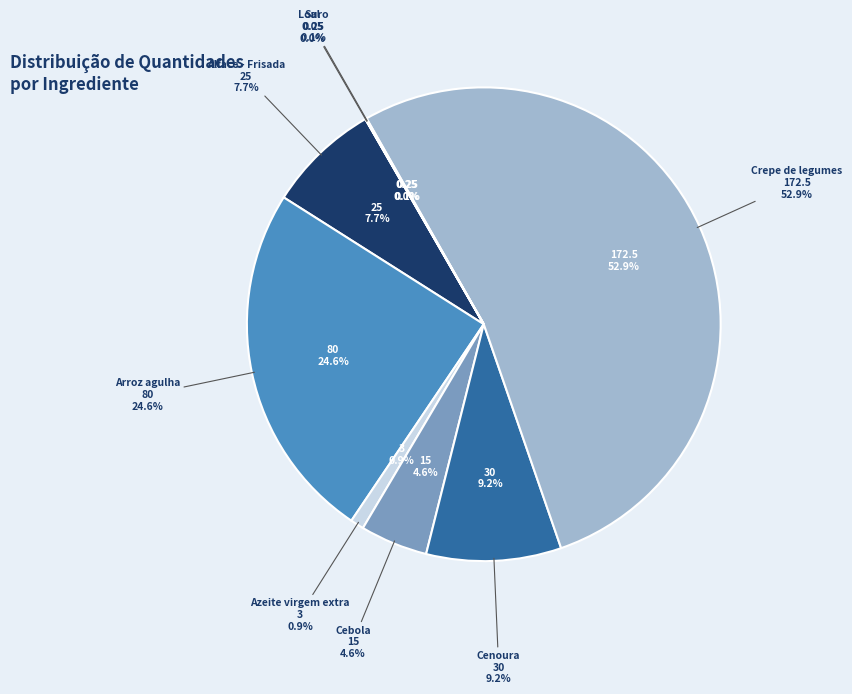

What is the smallest slice in the pie chart?

Sal